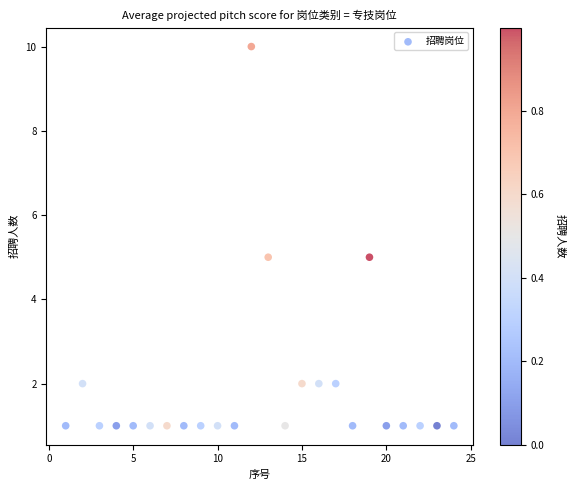

What is the range of X values (max minus min)?

23